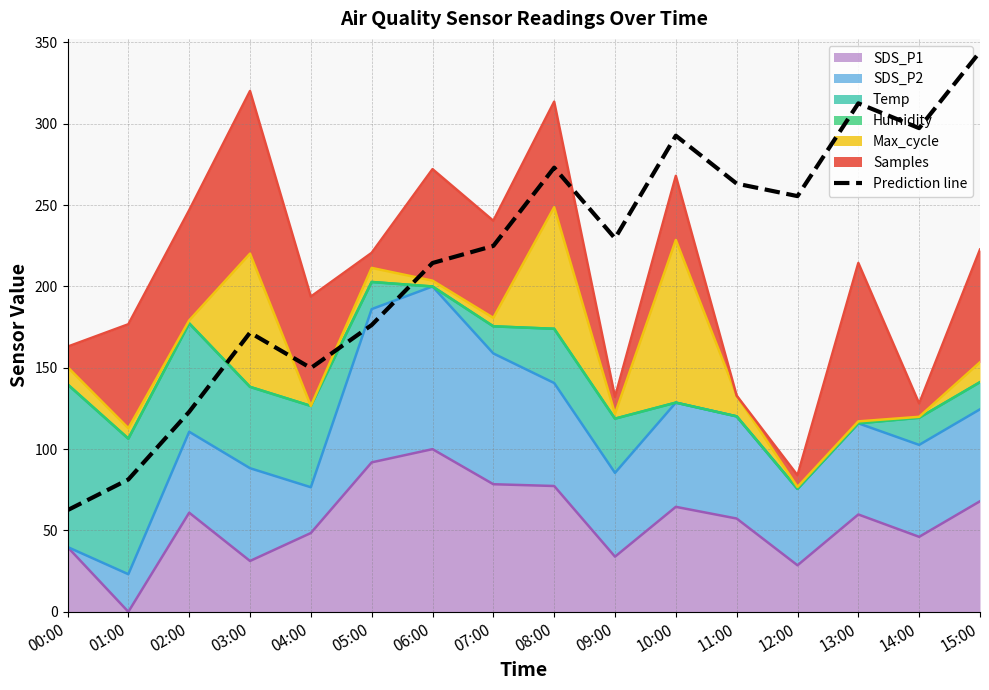

What is the difference between the values at 08:00 and 01:00?

191.7